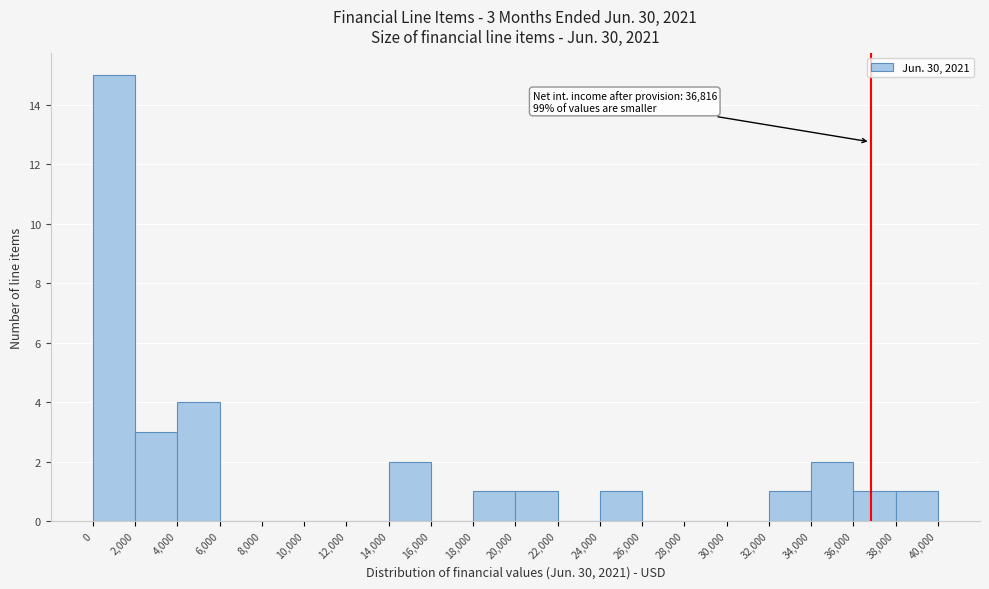

Which range on the x-axis has the tallest bar?

0 to 2,000